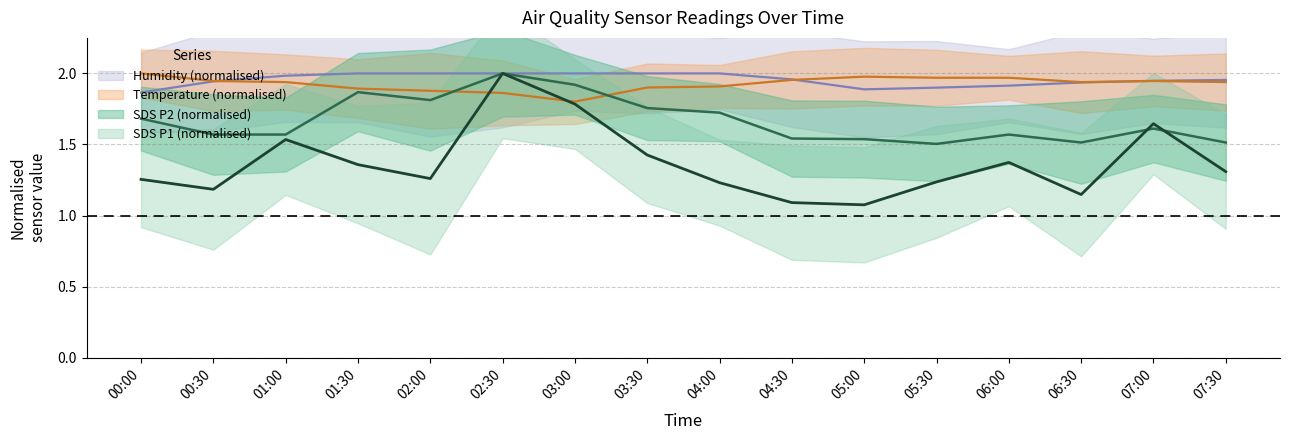

What is the minimum value for SDS_P1?

1.1